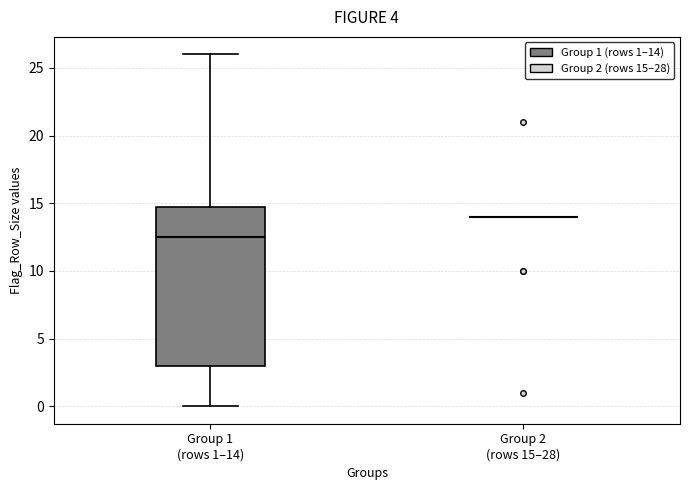

Comparing the boxes themselves (not the whiskers), which one is the tallest?

Group 1 (rows 1–14)